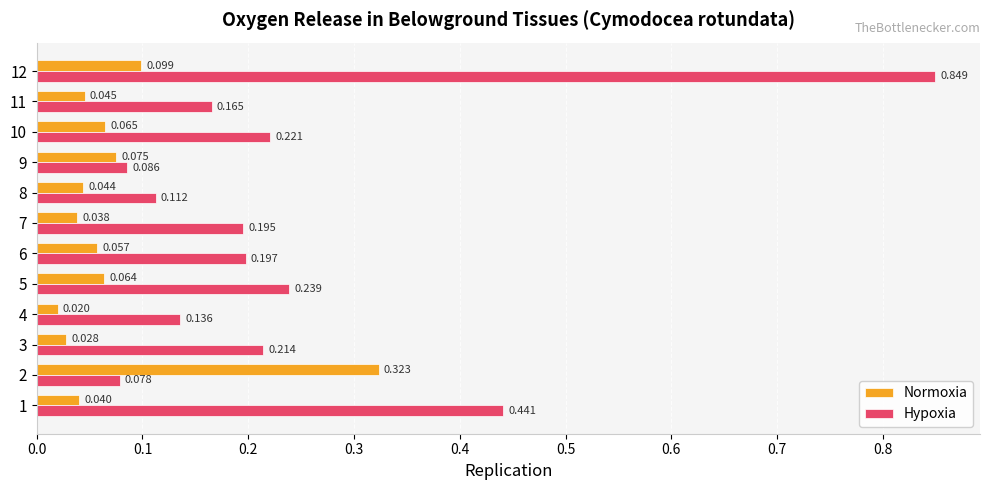

Which series has the largest total across all categories?

Hypoxia